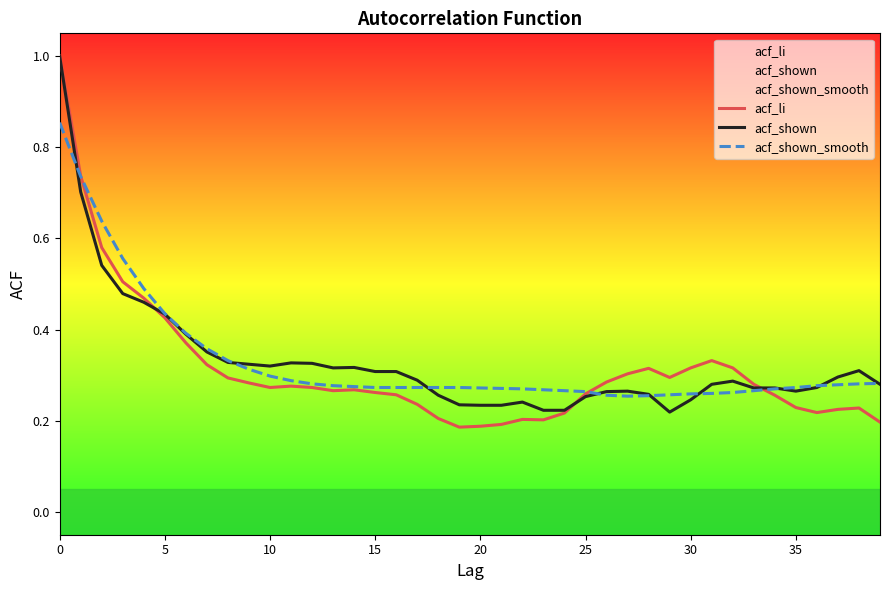

What is the minimum value for acf_shown?

0.2